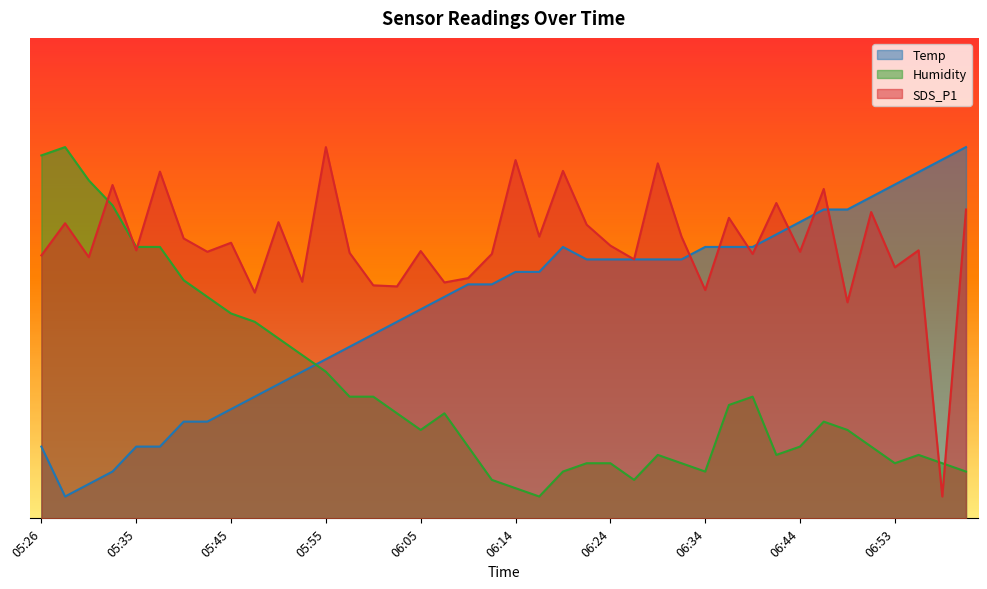

At how many categories does at least one series exceed 27?

40